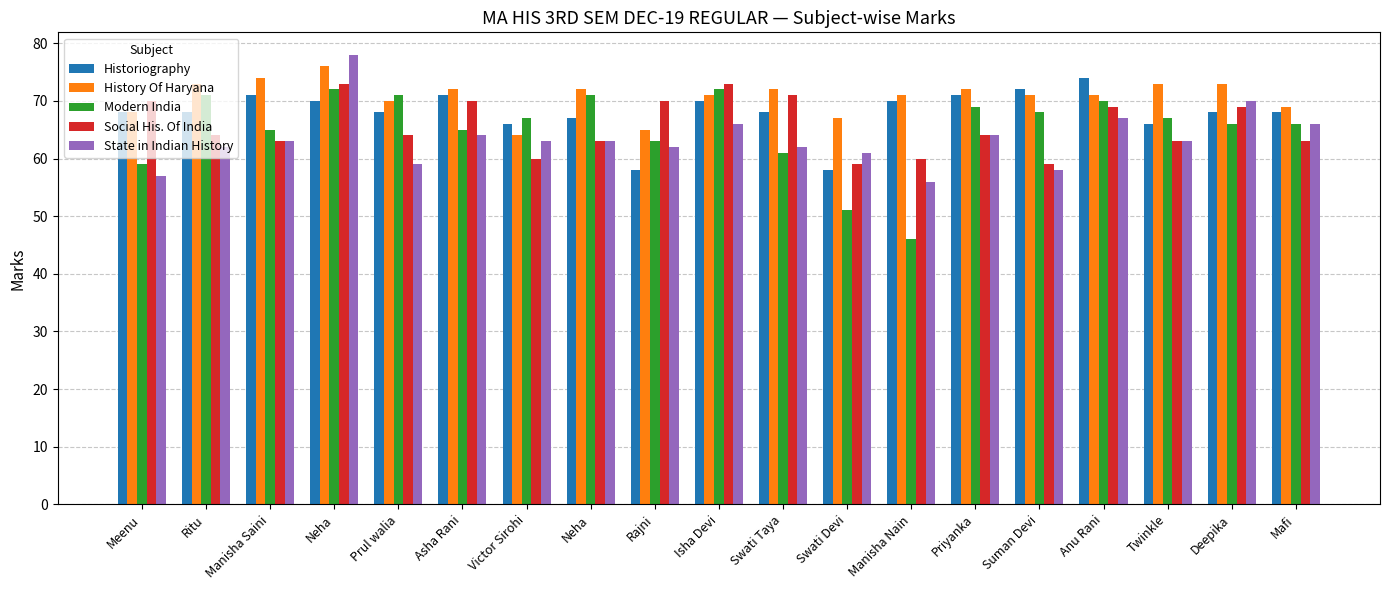

Reading left to right, extract all data points from this chart.

Historiography: Meenu=68	Ritu=68	Manisha Saini=71	Neha=70	Prul walia=68	Asha Rani=71	Victor Sirohi=66	Neha=67	Rajni=58	Isha Devi=70	Swati Taya=68	Swati Devi=58	Manisha Nain=70	Priyanka=71	Suman Devi=72	Anu Rani=74	Twinkle=66	Deepika=68	Mafi=68
History Of Haryana: Meenu=68	Ritu=73	Manisha Saini=74	Neha=76	Prul walia=70	Asha Rani=72	Victor Sirohi=64	Neha=72	Rajni=65	Isha Devi=71	Swati Taya=72	Swati Devi=67	Manisha Nain=71	Priyanka=72	Suman Devi=71	Anu Rani=71	Twinkle=73	Deepika=73	Mafi=69
Modern India: Meenu=59	Ritu=71	Manisha Saini=65	Neha=72	Prul walia=71	Asha Rani=65	Victor Sirohi=67	Neha=71	Rajni=63	Isha Devi=72	Swati Taya=61	Swati Devi=51	Manisha Nain=46	Priyanka=69	Suman Devi=68	Anu Rani=70	Twinkle=67	Deepika=66	Mafi=66
Social His. Of India: Meenu=70	Ritu=64	Manisha Saini=63	Neha=73	Prul walia=64	Asha Rani=70	Victor Sirohi=60	Neha=63	Rajni=70	Isha Devi=73	Swati Taya=71	Swati Devi=59	Manisha Nain=60	Priyanka=64	Suman Devi=59	Anu Rani=69	Twinkle=63	Deepika=69	Mafi=63
State in Indian History: Meenu=57	Ritu=62	Manisha Saini=63	Neha=78	Prul walia=59	Asha Rani=64	Victor Sirohi=63	Neha=63	Rajni=62	Isha Devi=66	Swati Taya=62	Swati Devi=61	Manisha Nain=56	Priyanka=64	Suman Devi=58	Anu Rani=67	Twinkle=63	Deepika=70	Mafi=66